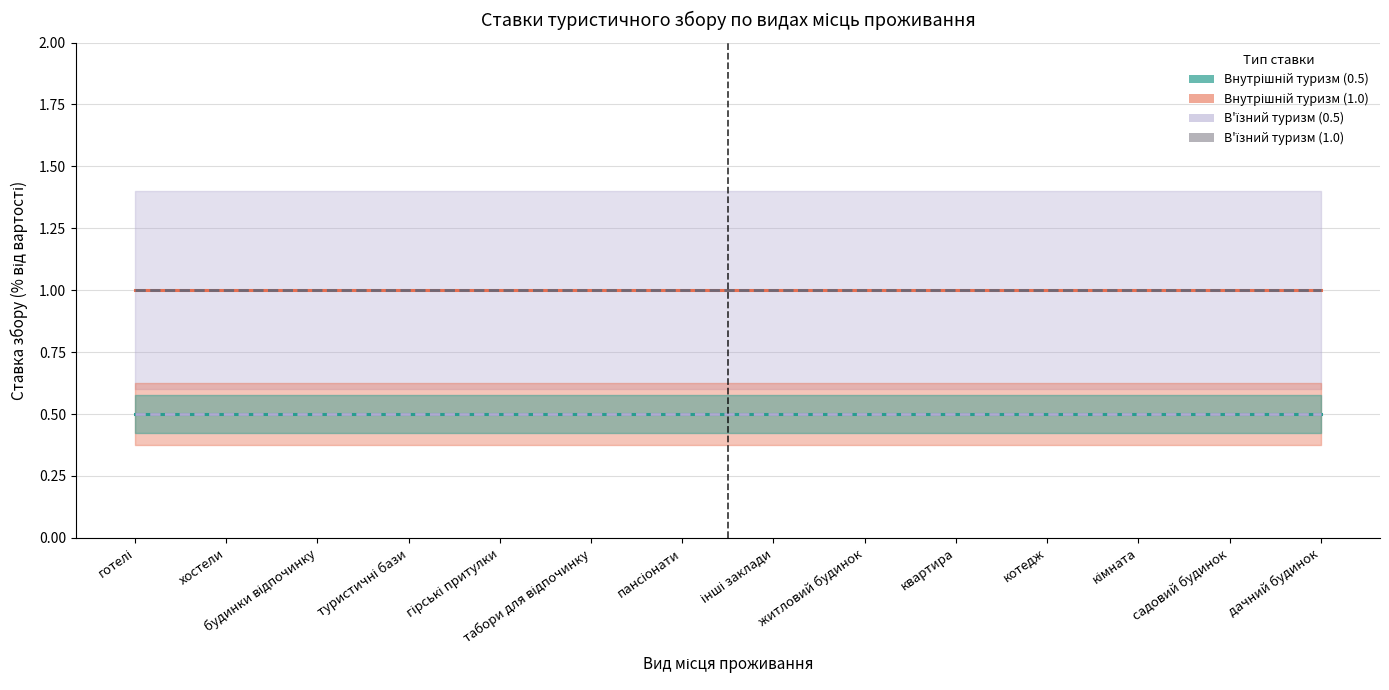

At which category is the sum across all series the highest?

готелі